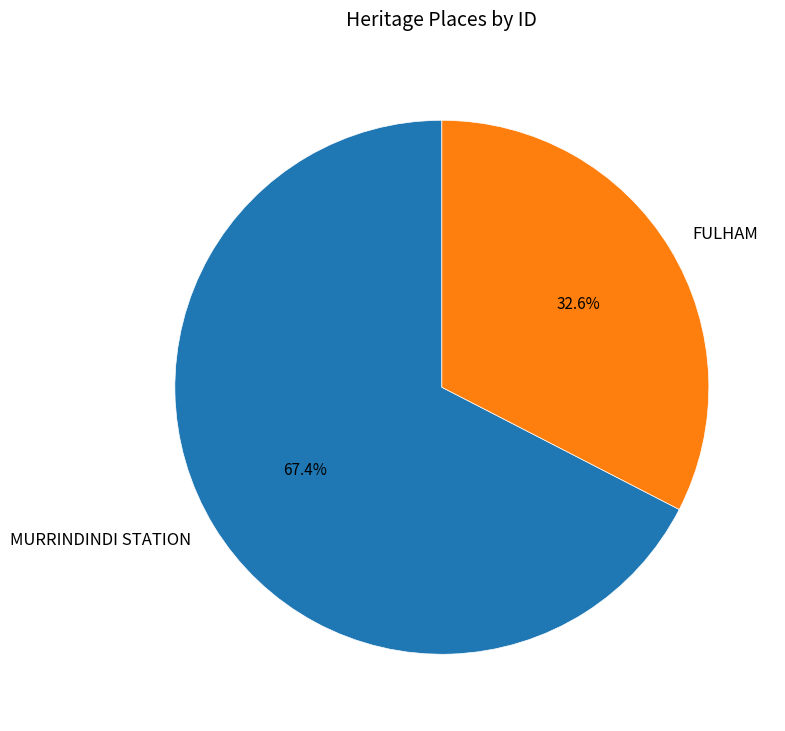

Which category has the smallest portion of the pie?

FULHAM